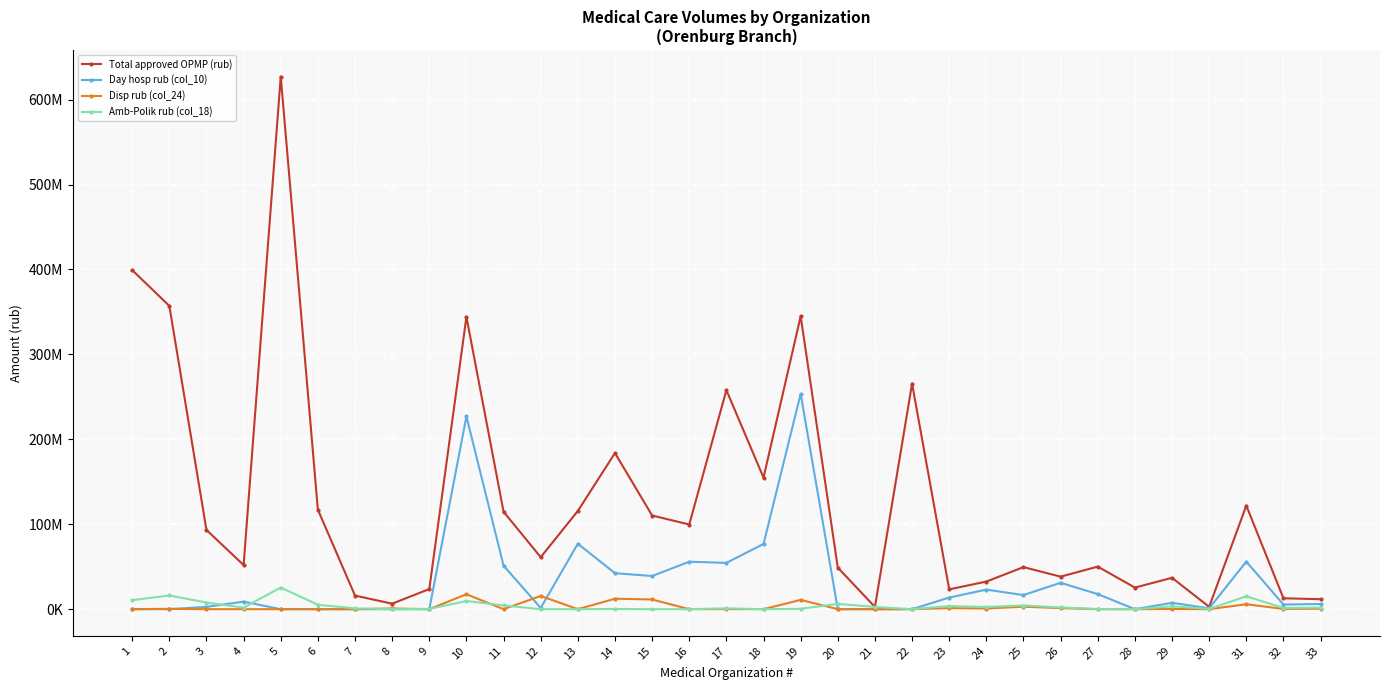

What are all the series names shown in the legend?

Total approved OPMP (rub), Day hosp rub (col_10), Disp rub (col_24), Amb-Polik rub (col_18)